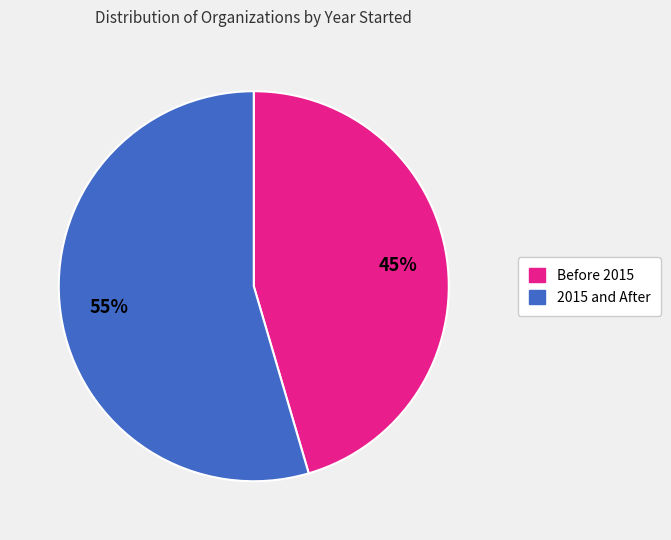

To the nearest percent, what is the average slice percentage?

50%